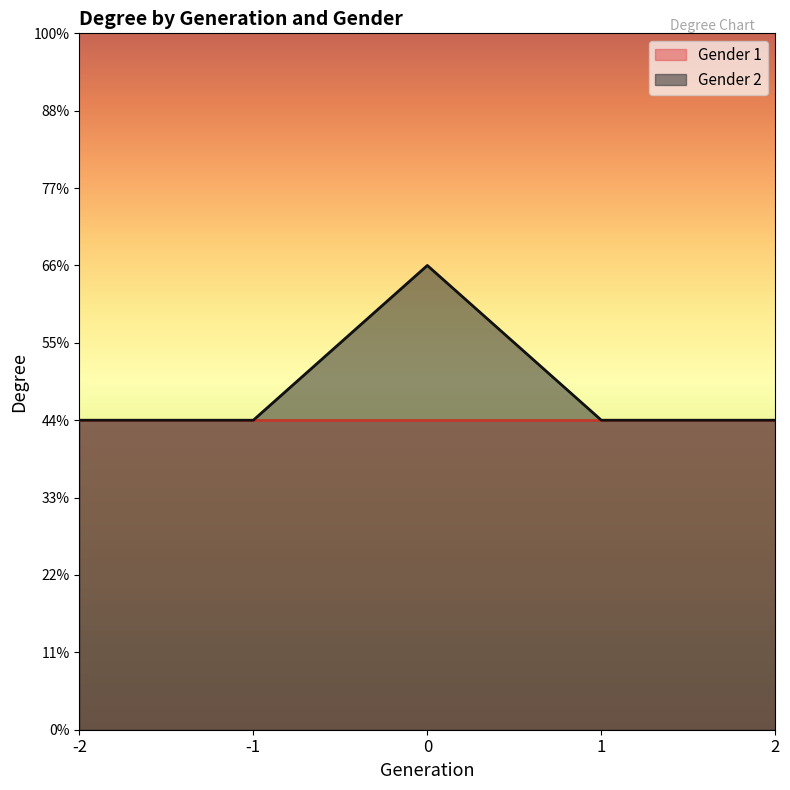

What are all the series names shown in the legend?

Gender 1, Gender 2